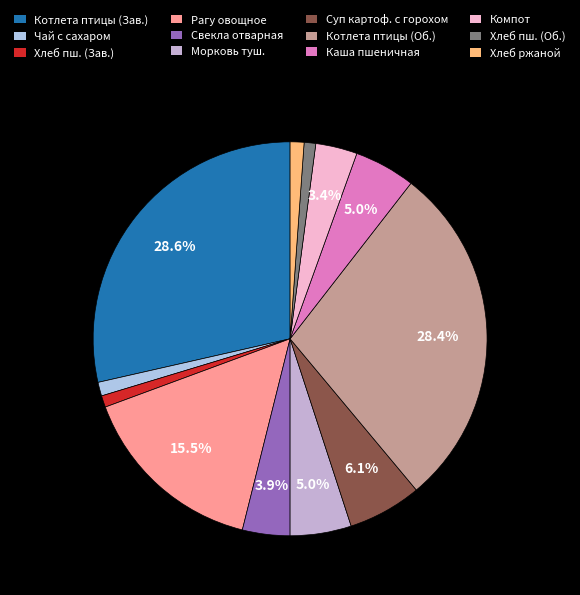

Count the number of slices in the pie.

12